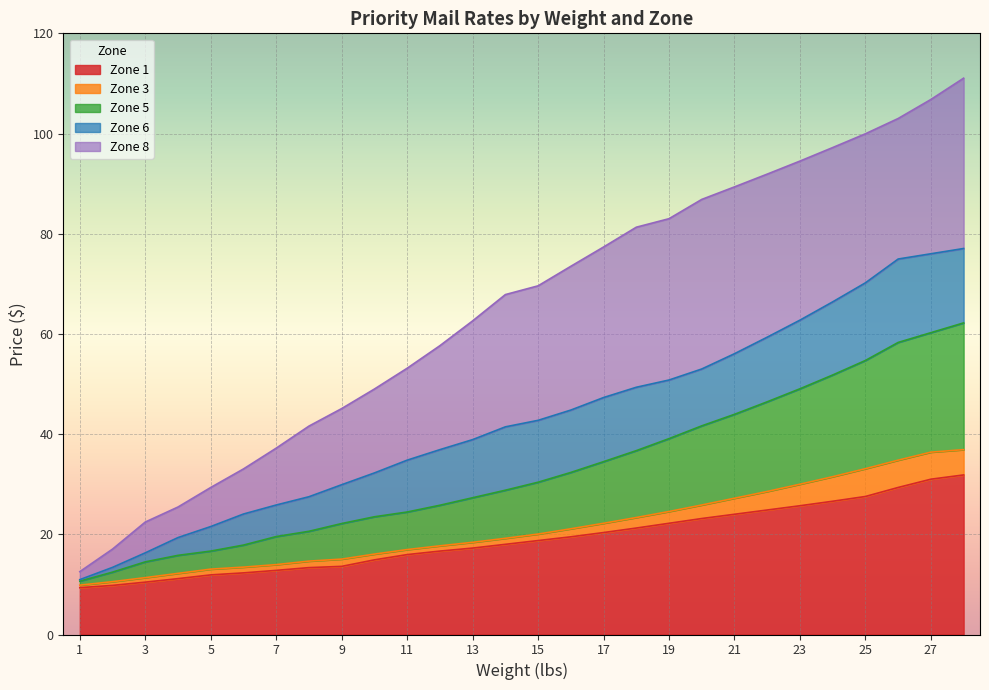

At which category is the sum across all series the highest?

28